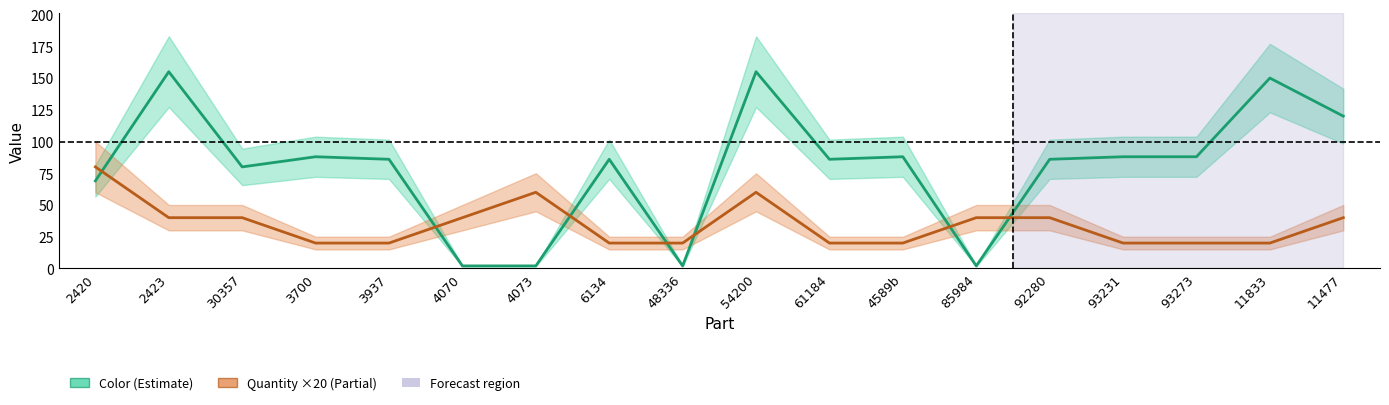

Rank the series at 48336 from lowest to highest value.

Color, Quantity (×20)